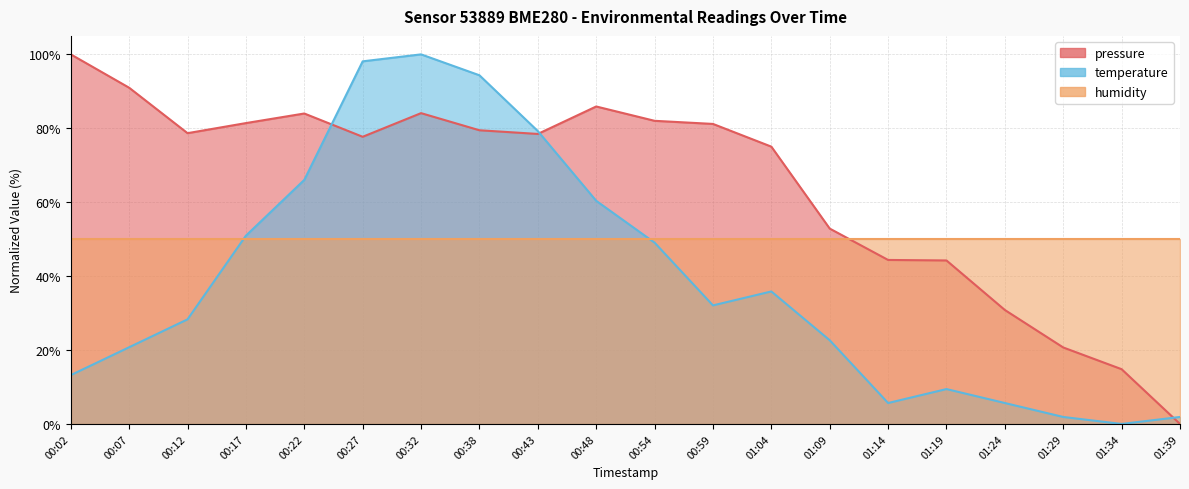

How many values in the pressure series exceed 78?

11